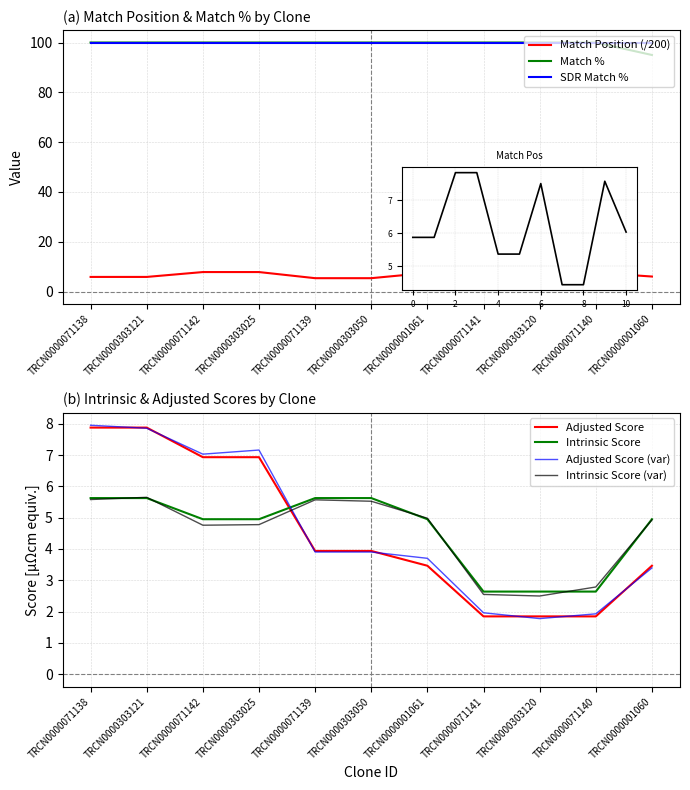

What is the greatest value displayed?

100.0